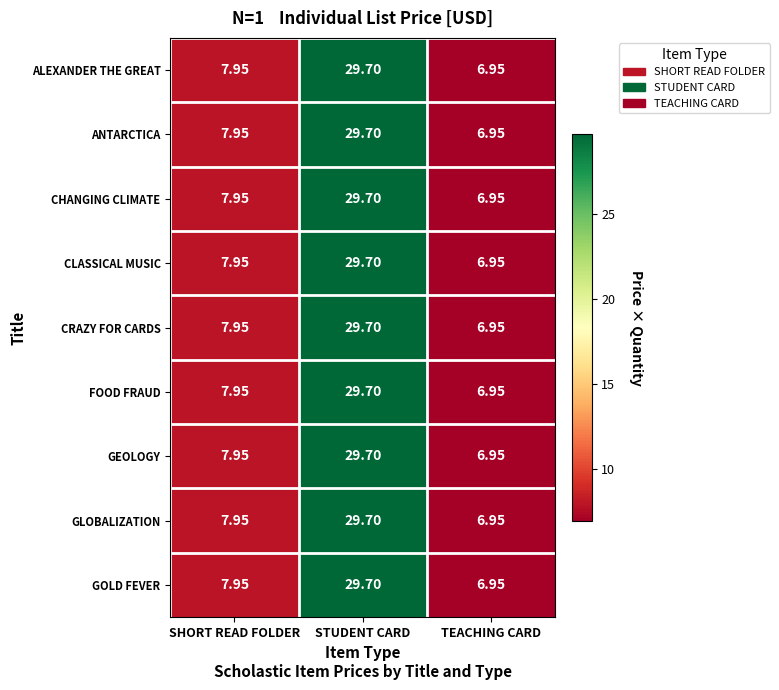

At which category is the sum across all series the highest?

STUDENT CARD